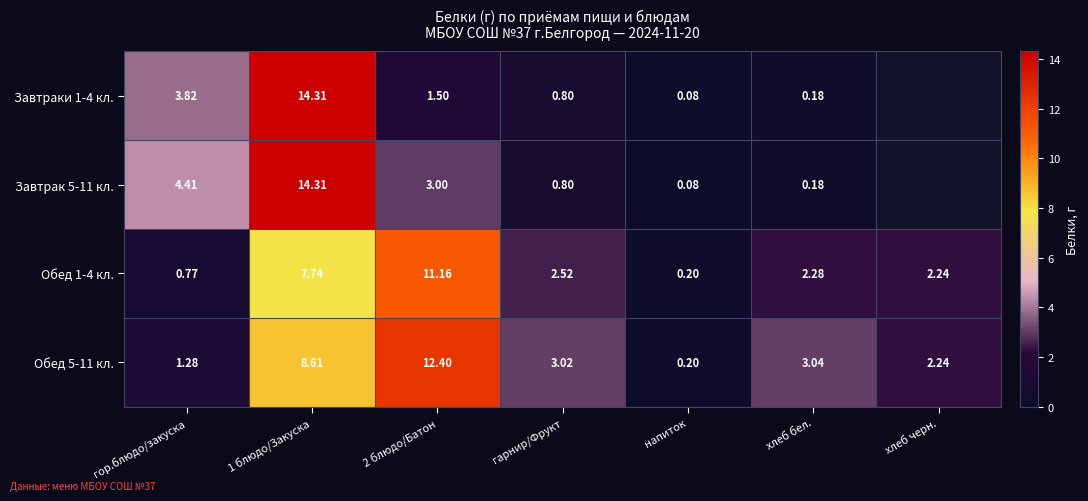

Is the value of Обед 1-4 кл. at гарнир/Фрукт greater than the value of Завтраки 1-4 кл. at напиток?

Yes